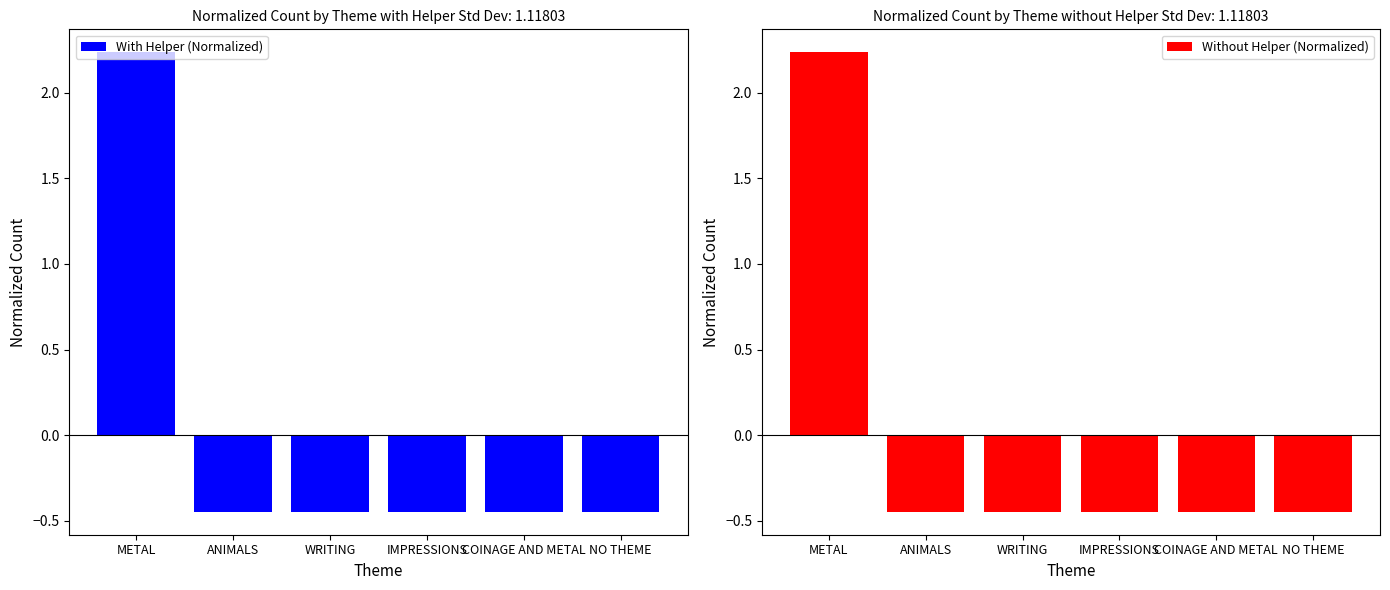

Between NO THEME and WRITING, which is larger?

NO THEME